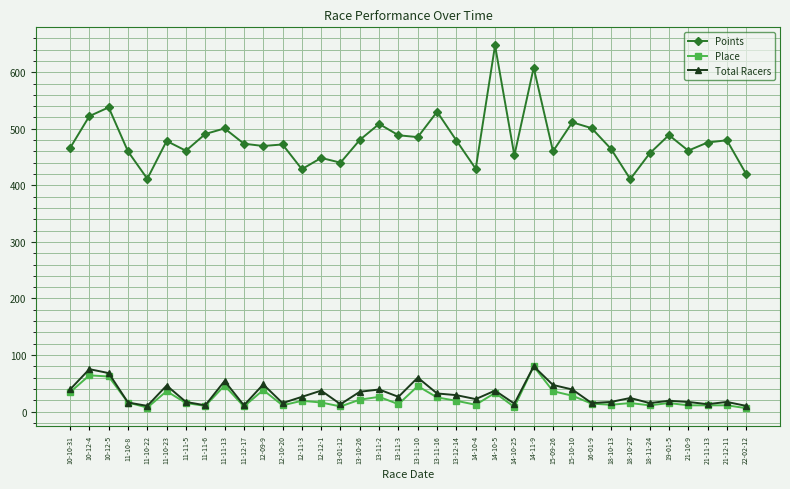

The value of Points at 10-10-31 is 465.8. True or false?

True